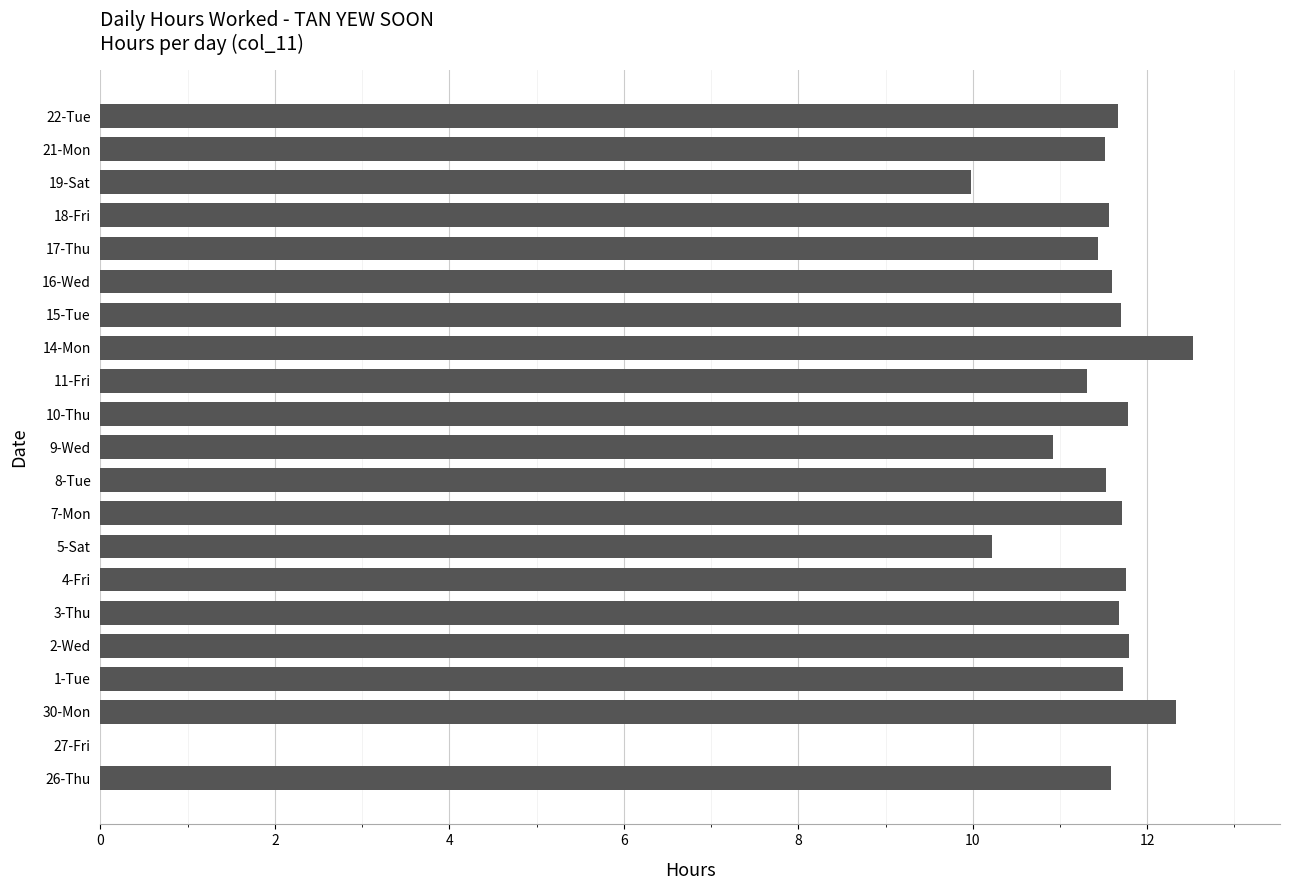

What is the ratio of the value at 21-Mon to the value at 18-Fri?

1.0